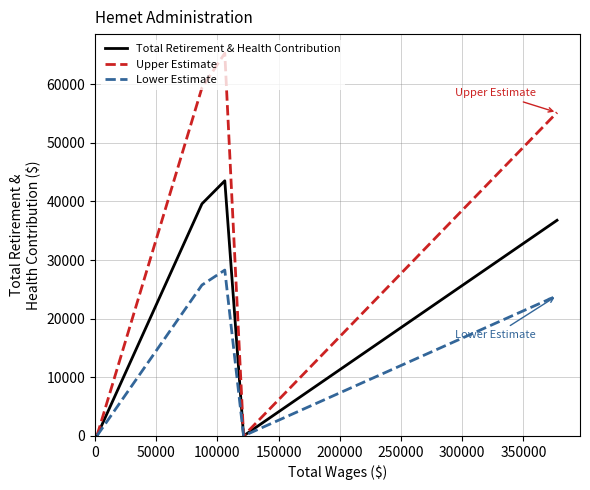

Which series has the largest total across all categories?

Upper Estimate